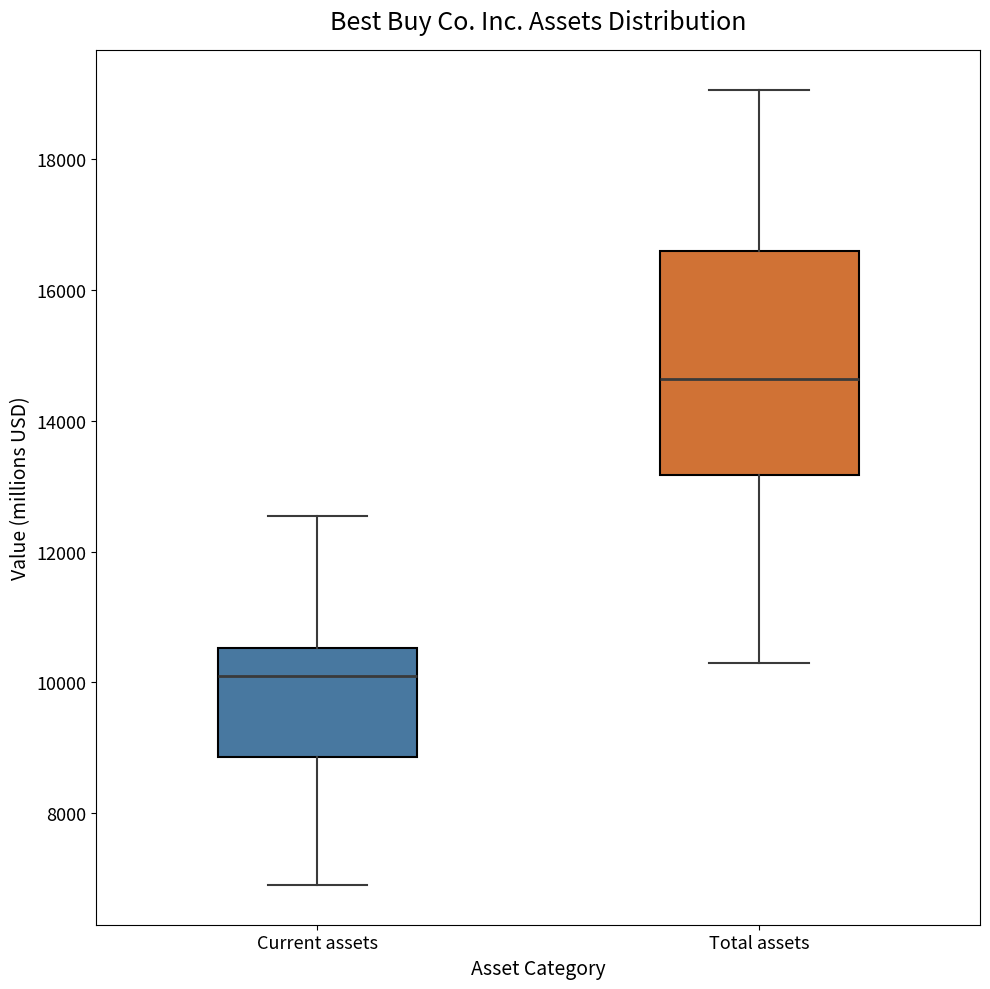

Comparing the boxes themselves (not the whiskers), which one is the tallest?

Total assets